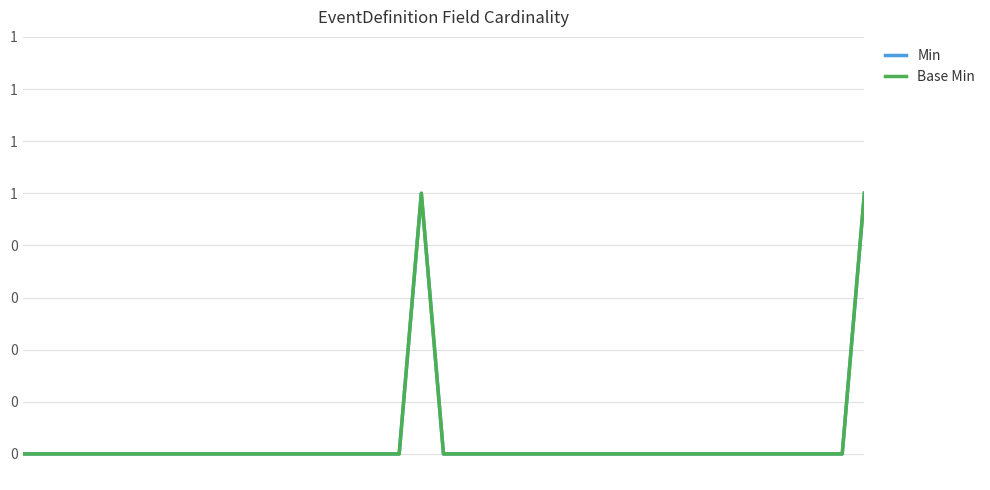

Does the chart display data point markers on the line(s)?

No